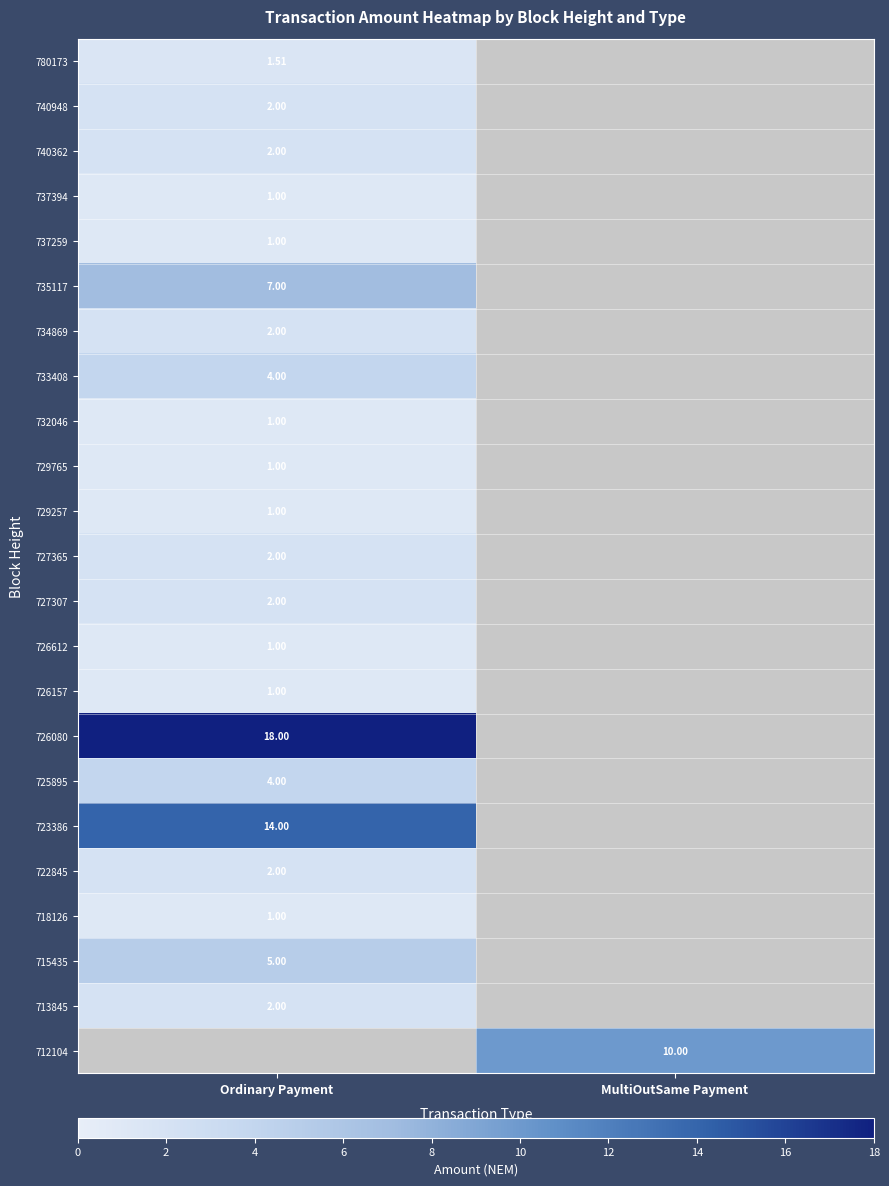

Which category has the highest value across all series?

Ordinary Payment